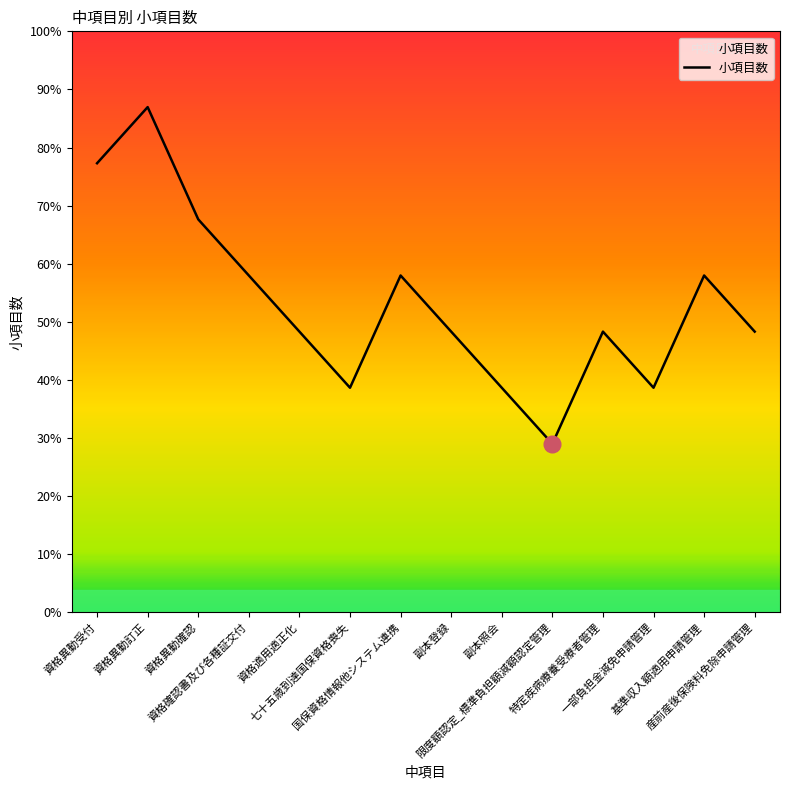

Rank the categories by value from lowest to highest.

限度額認定_標準負担額減額認定管理, 七十五歳到達国保資格喪失, 副本照会, 一部負担金減免申請管理, 資格適用適正化, 副本登録, 特定疾病療養受療者管理, 産前産後保険料免除申請管理, 資格確認書及び各種証交付, 国保資格情報他システム連携, 基準収入額適用申請管理, 資格異動確認, 資格異動受付, 資格異動訂正